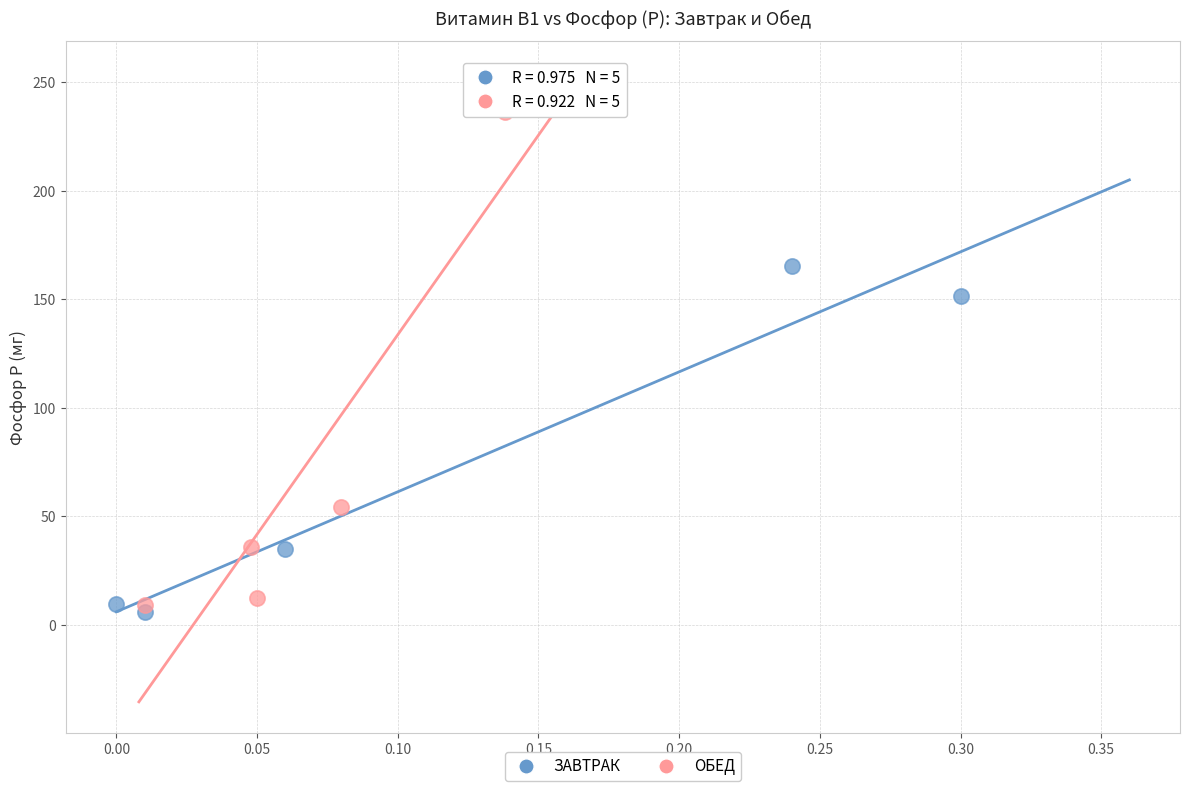

Which series contains the highest Y value?

ОБЕД